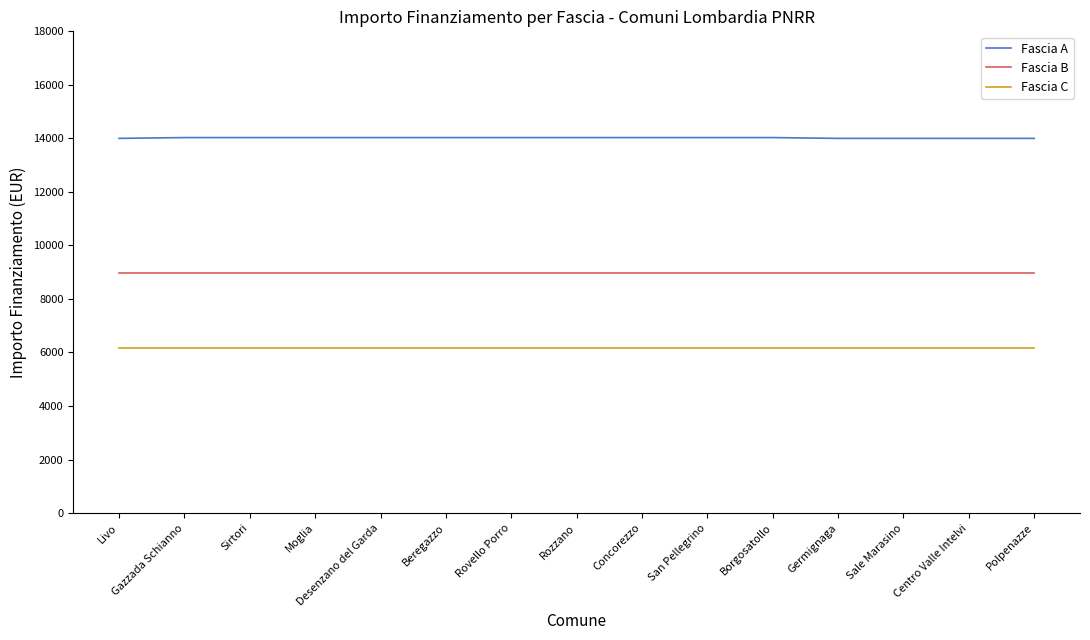

Which series has the largest range (max minus min)?

Fascia A